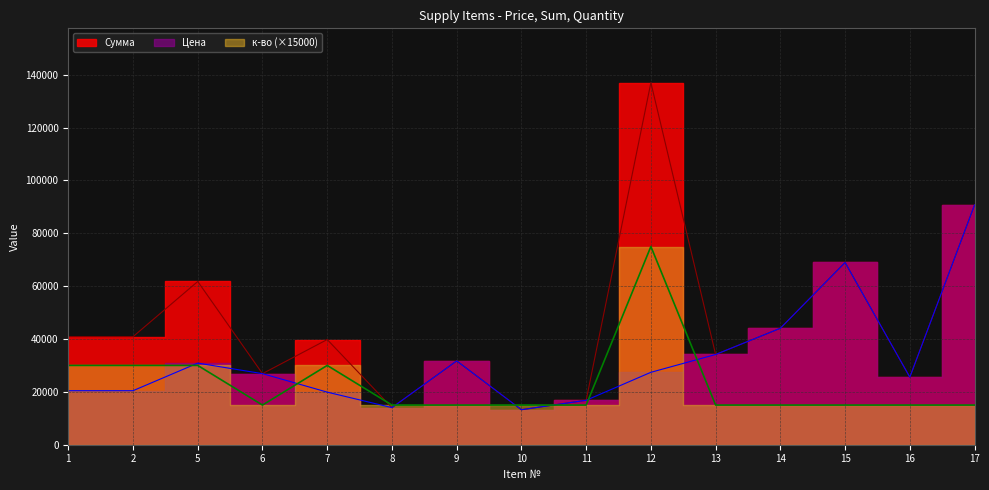

True or false: Сумма has a value of 102703 at 5.

False